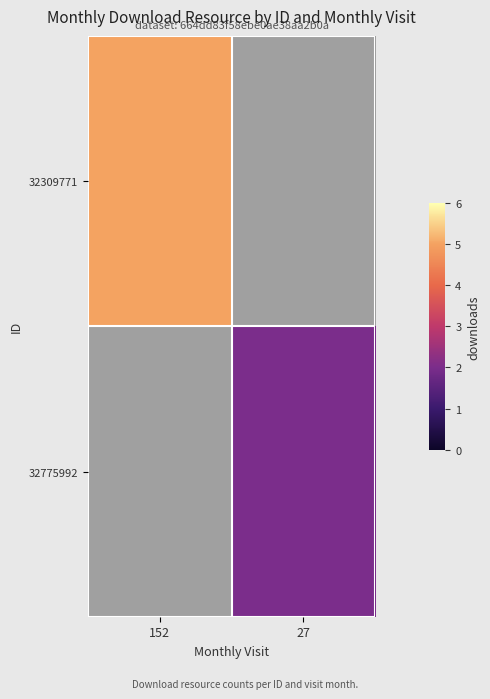

Which label corresponds to the smallest value in the chart?

27